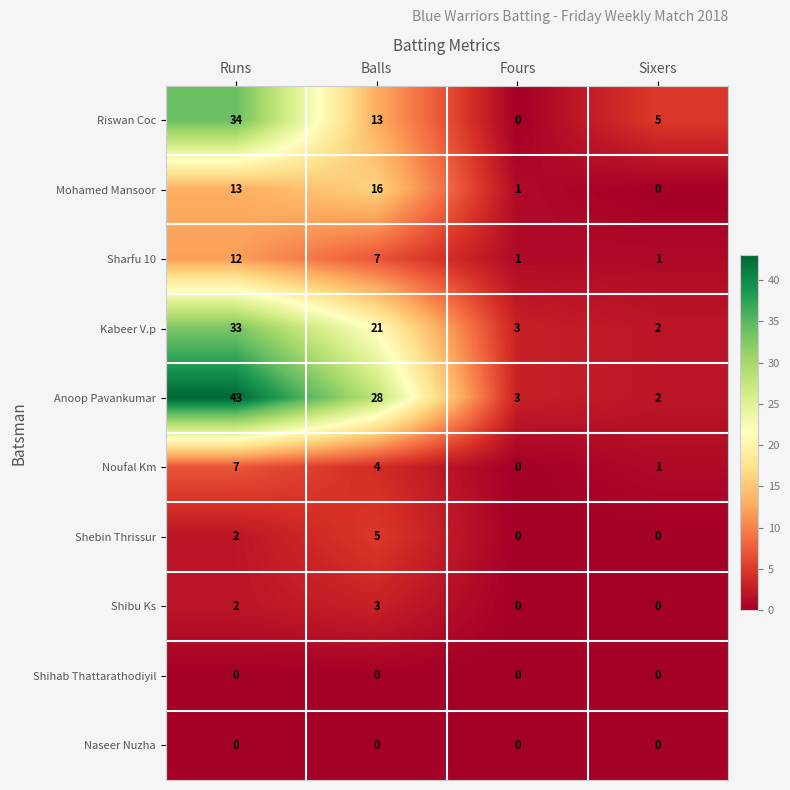

What is the sum of all Kabeer V.p values?

59